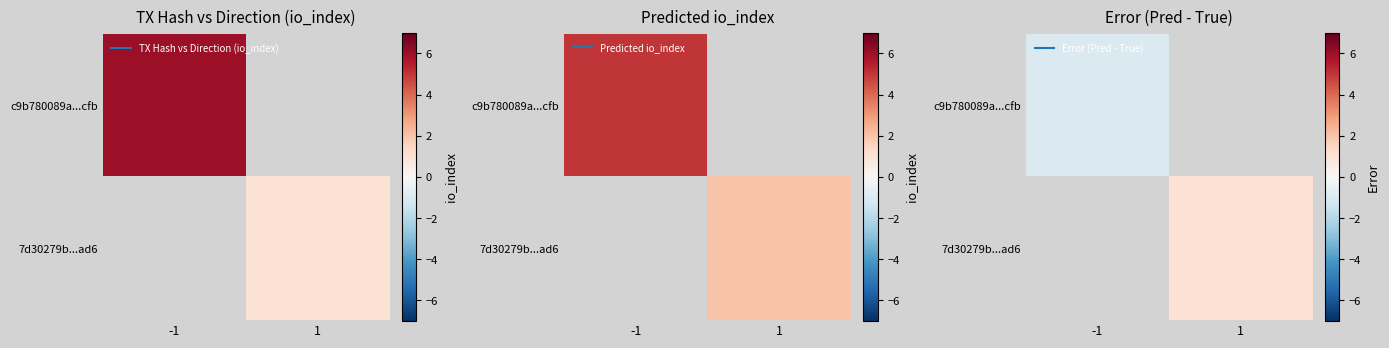

Which has a higher value, 1 or -1?

-1